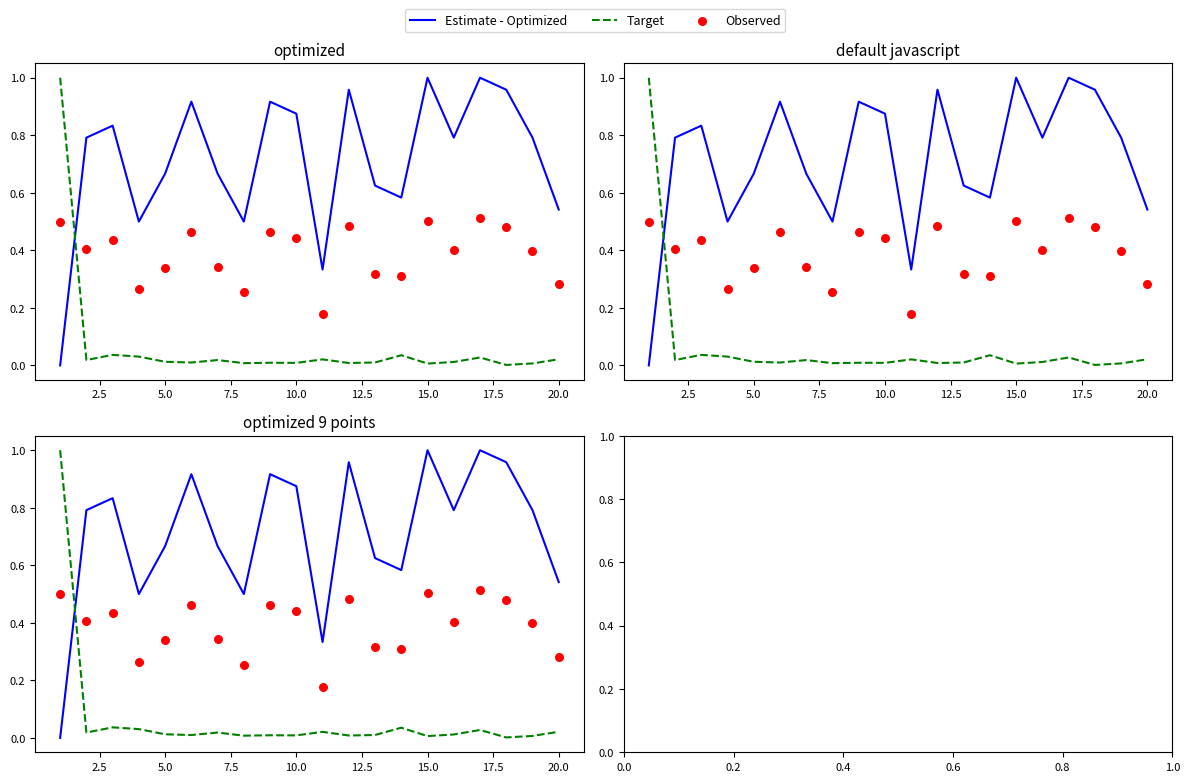

Which series has the largest Y range (max minus min)?

Estimate - Optimized